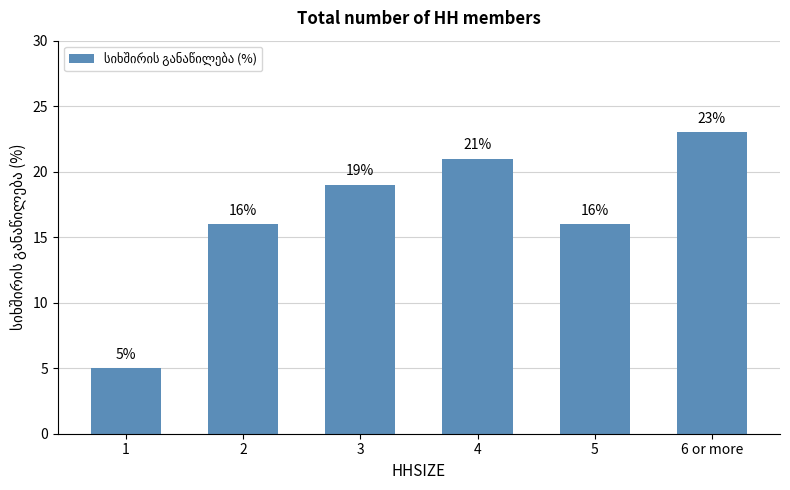

Does the chart contain stacked bars?

No